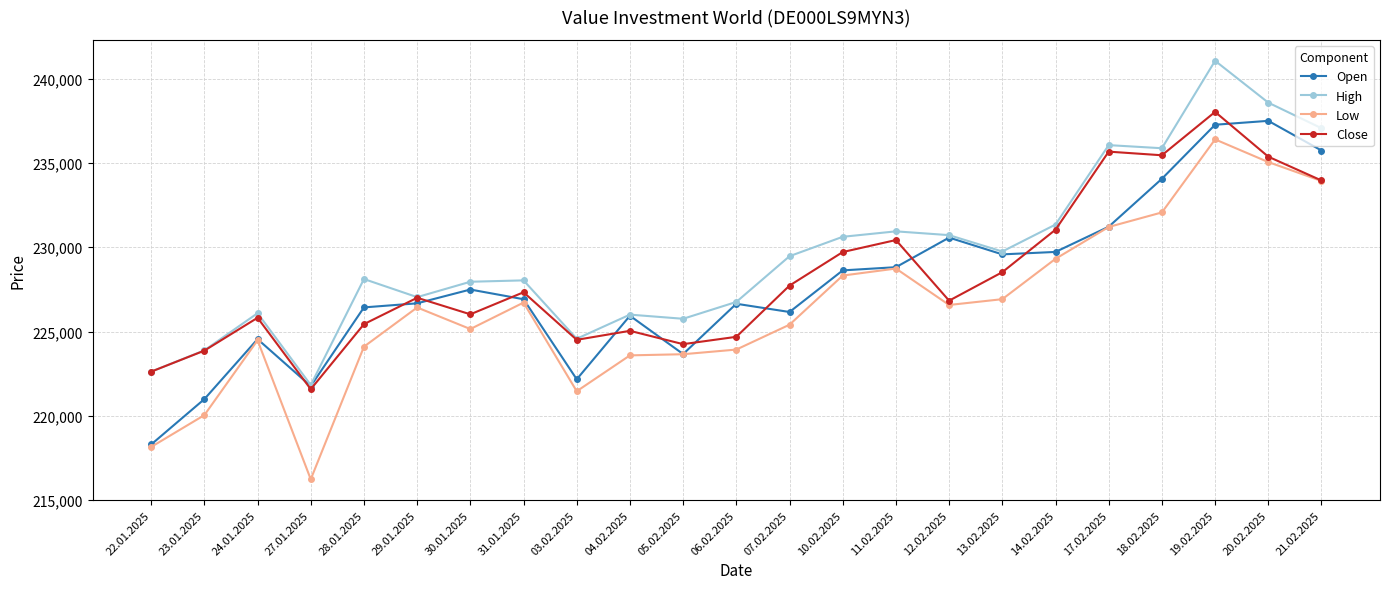

Rank the series by their maximum value, from lowest to highest.

Low, Open, Close, High